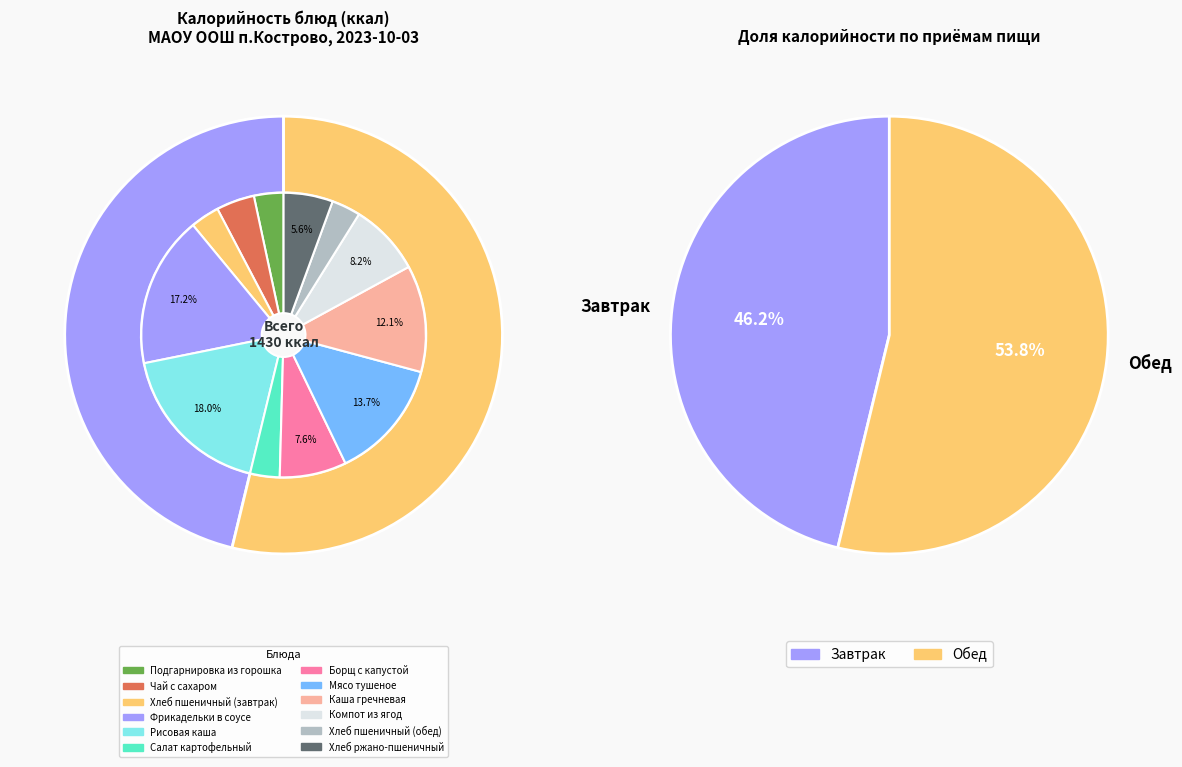

To the nearest percent, what percentage of the pie is Хлеб ржано-пшеничный?

6%